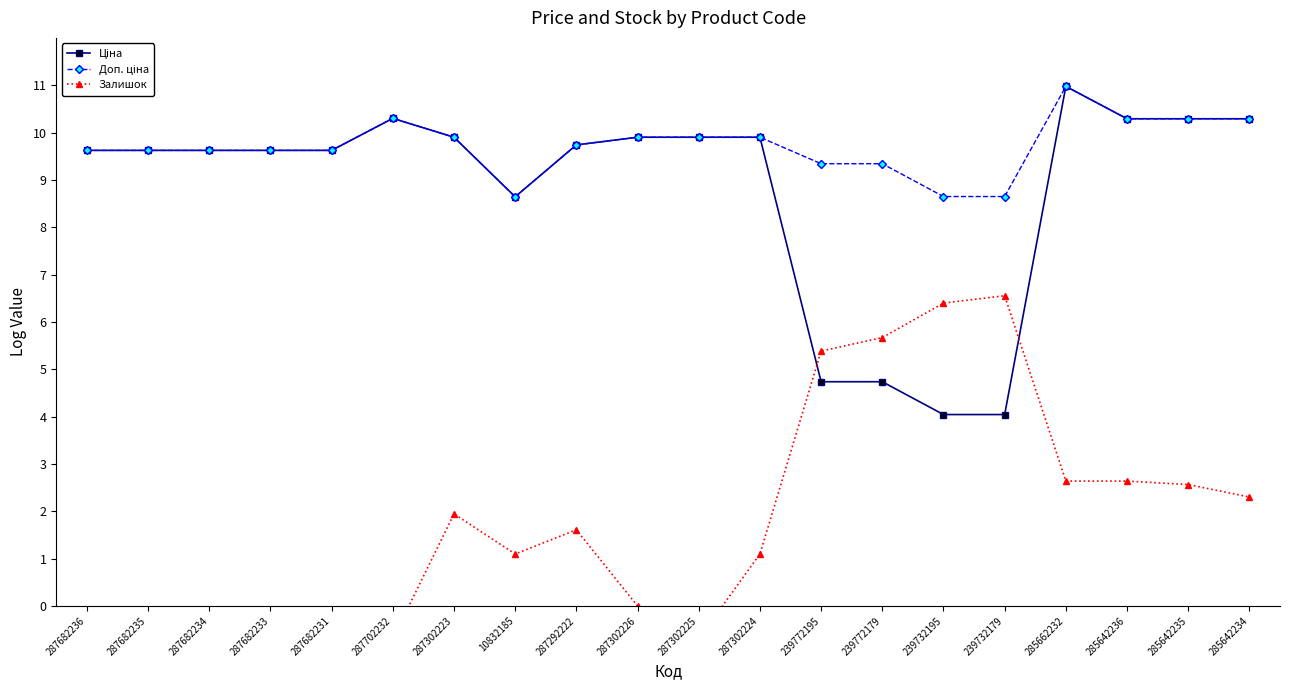

How many negative values does the Залишок series have?

7